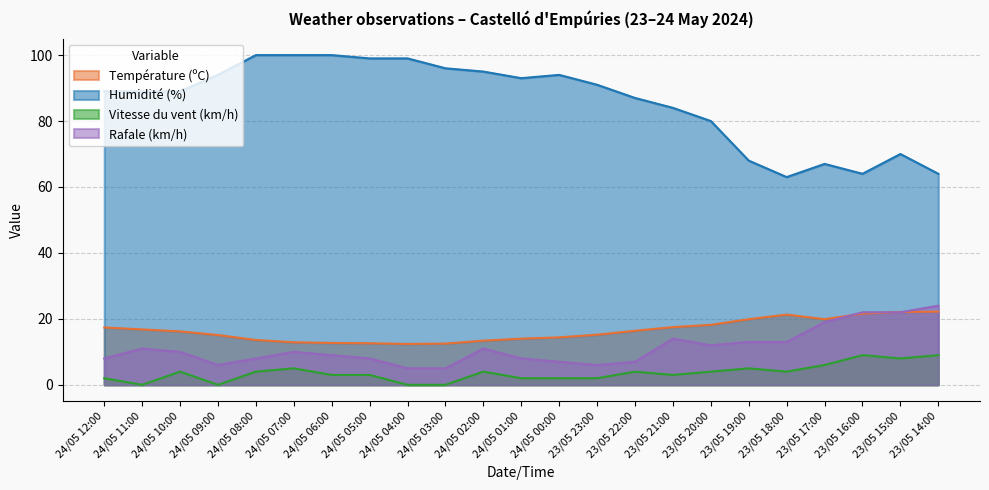

How many lines are shown in the chart?

4